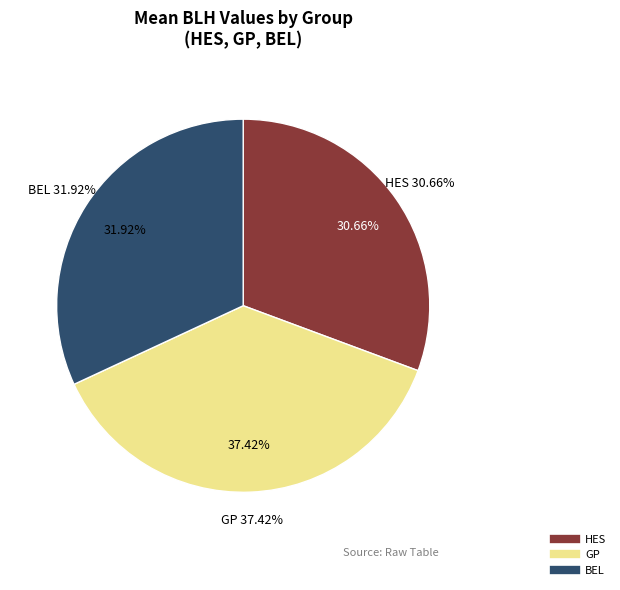

Between HES and GP, which is larger?

GP